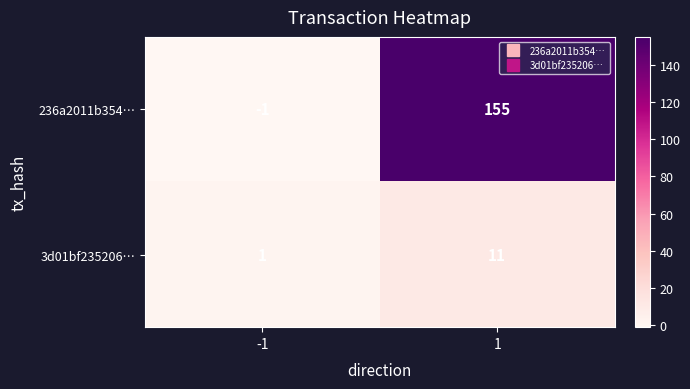

What is the difference between the highest and lowest values at 1?

144